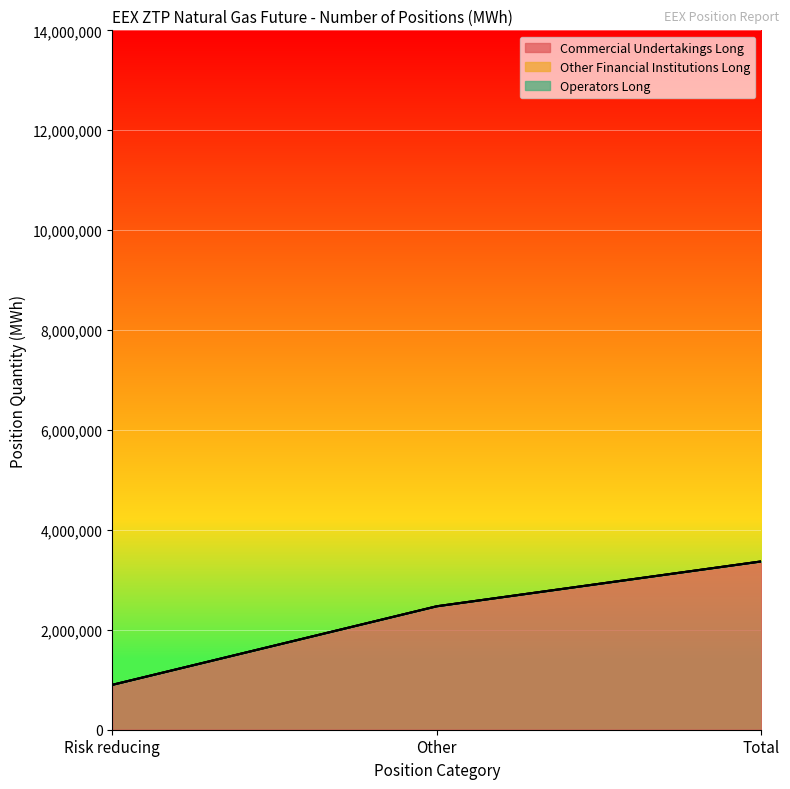

How many data points in Commercial Undertakings Long are less than 2471214?

1